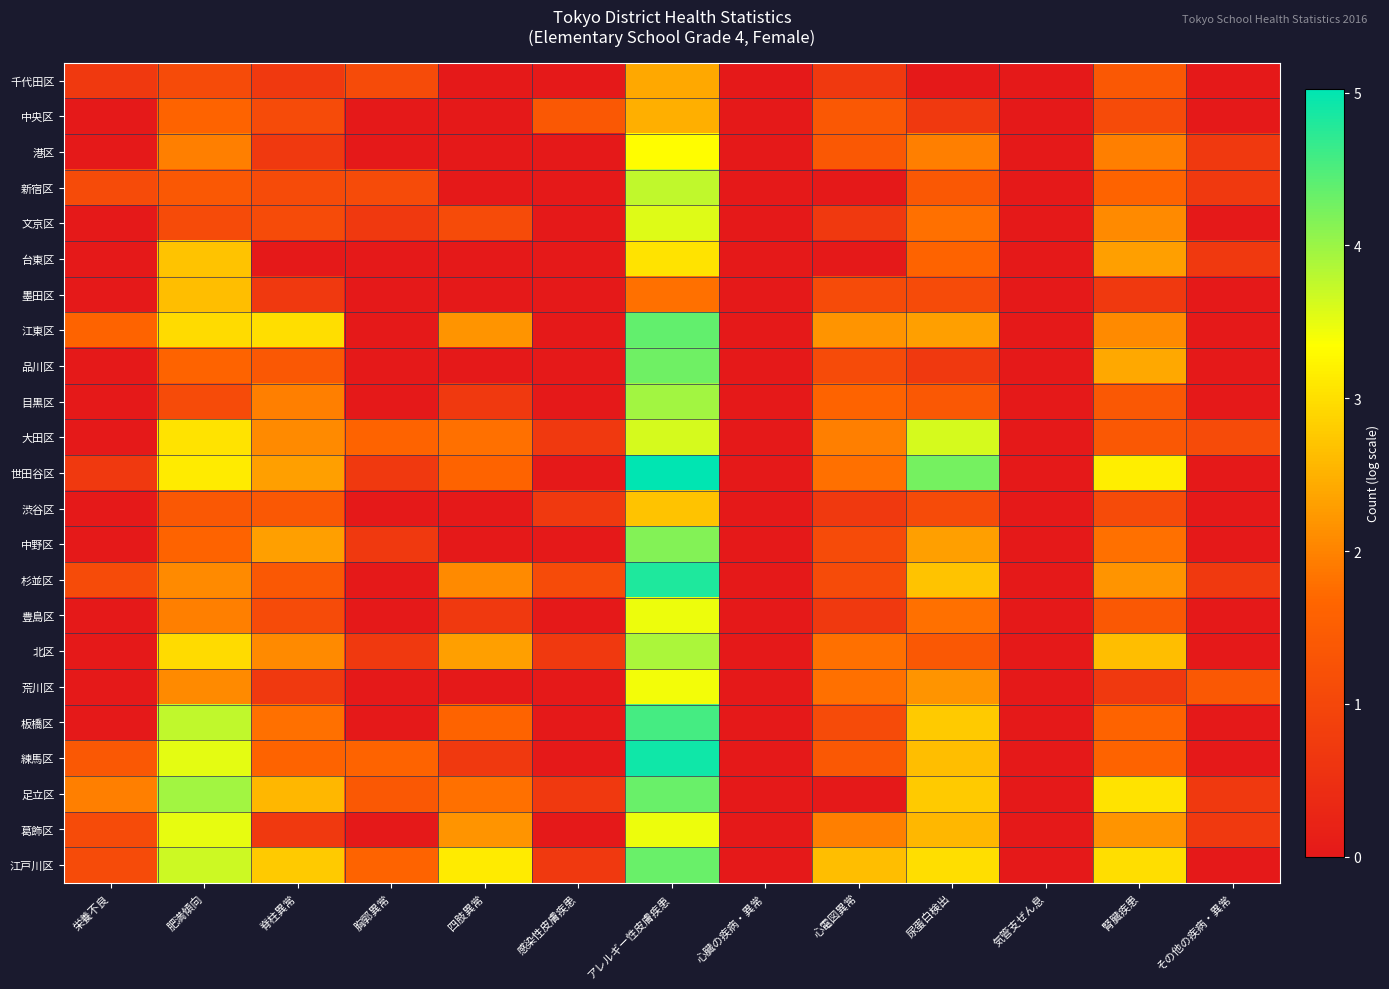

What is the maximum value shown in the chart?

5.0